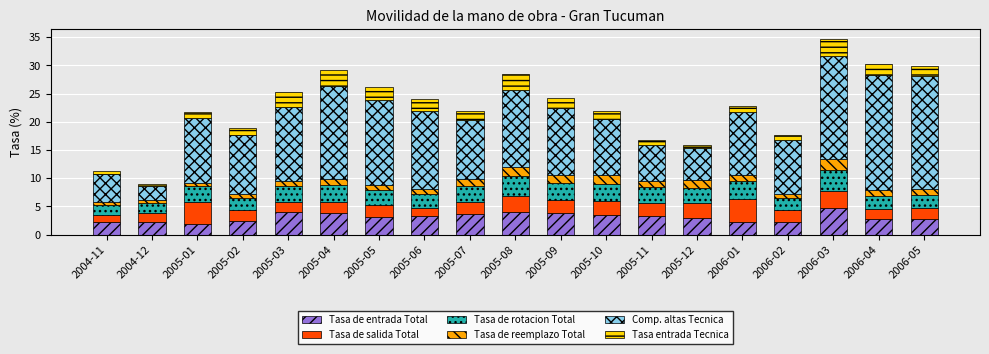

Which category has the highest value in the Tasa de entrada Total series?

2006-03